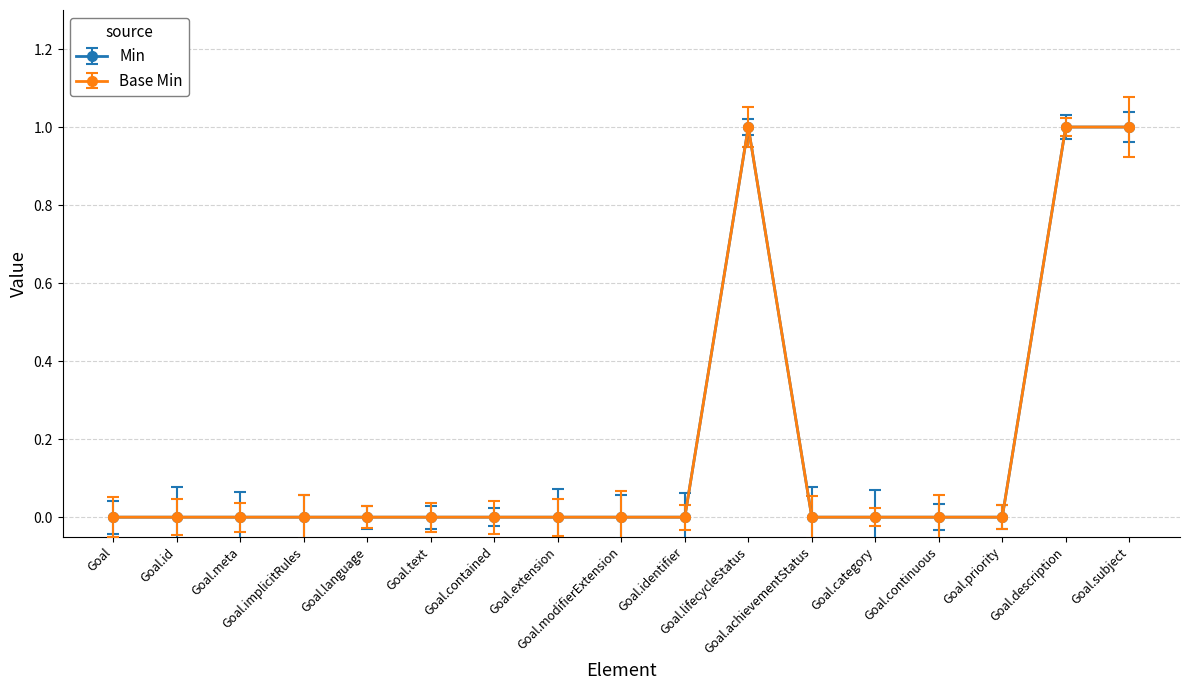

Does the chart display data point markers on the line(s)?

Yes